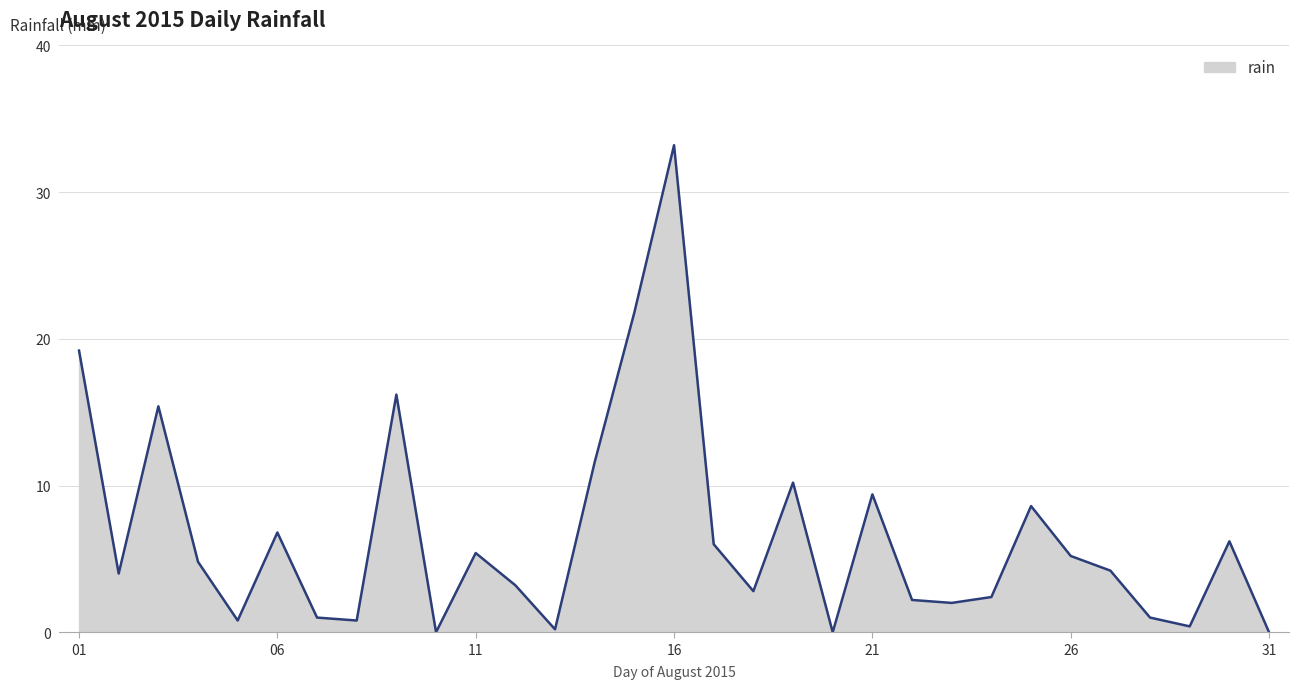

What is the difference between the maximum and minimum values?

33.2